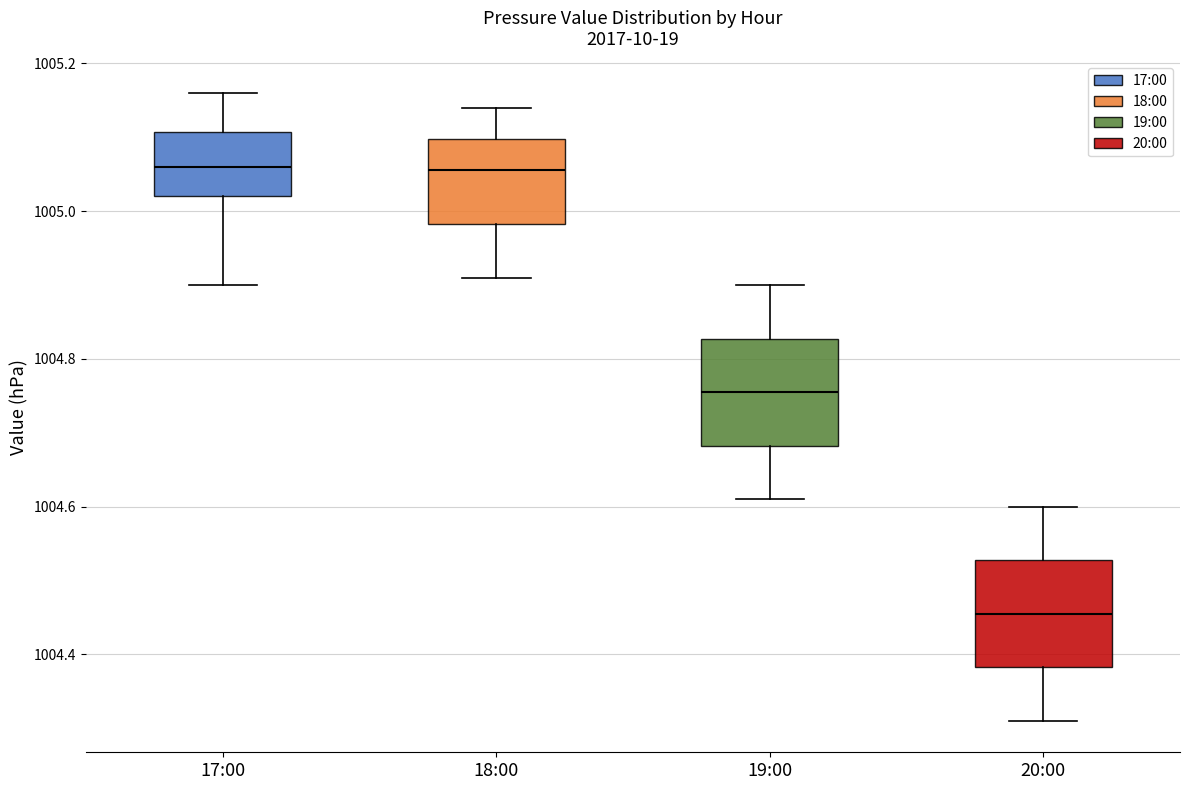

Reading left to right, transcribe this box plot: for each box, give where its median line is, the range the box spans, and where its two whiskers end, as read against the y-axis. The values are not printed on the chart, so give them approximately, as read against the axis.

17:00: median 1005.06, box 1005.02 to 1005.10, whiskers 1004.90 to 1005.16
18:00: median 1005.06, box 1004.98 to 1005.10, whiskers 1004.92 to 1005.14
19:00: median 1004.76, box 1004.68 to 1004.82, whiskers 1004.62 to 1004.90
20:00: median 1004.46, box 1004.38 to 1004.52, whiskers 1004.32 to 1004.60